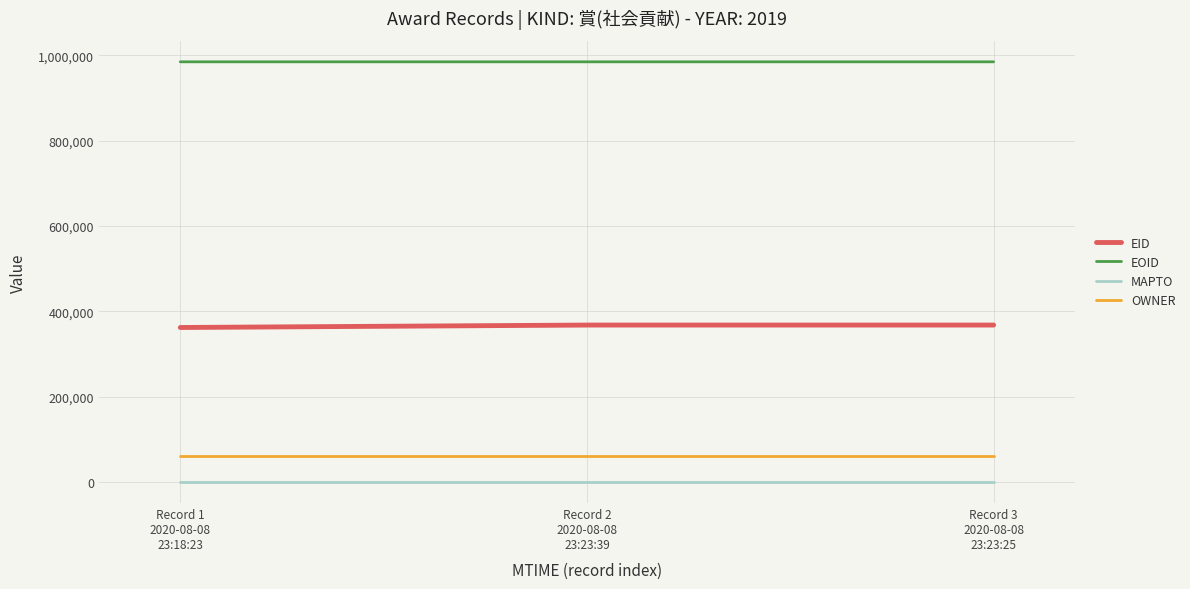

What is the average value of the OWNER series?

60420